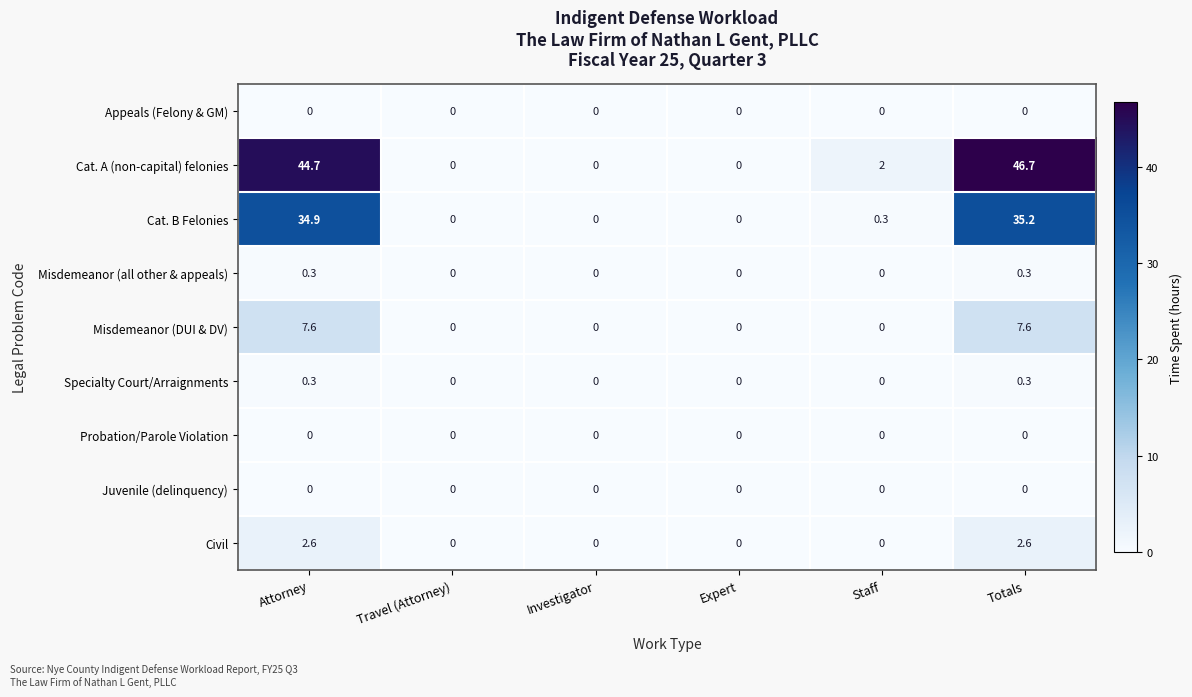

Which series has the largest range (max minus min)?

Cat. A (non-capital) felonies